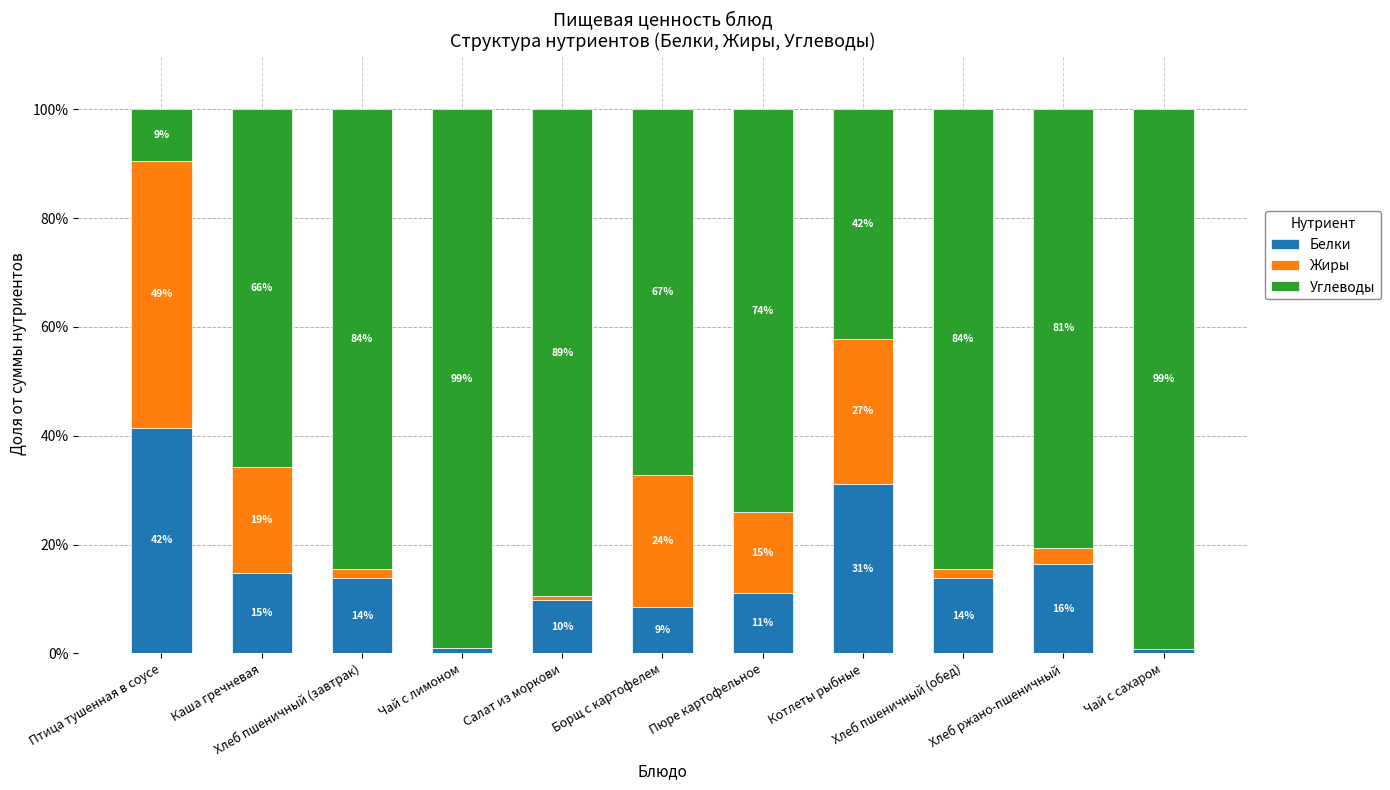

What is the label of the 7th bar from the left?

Пюре картофельное